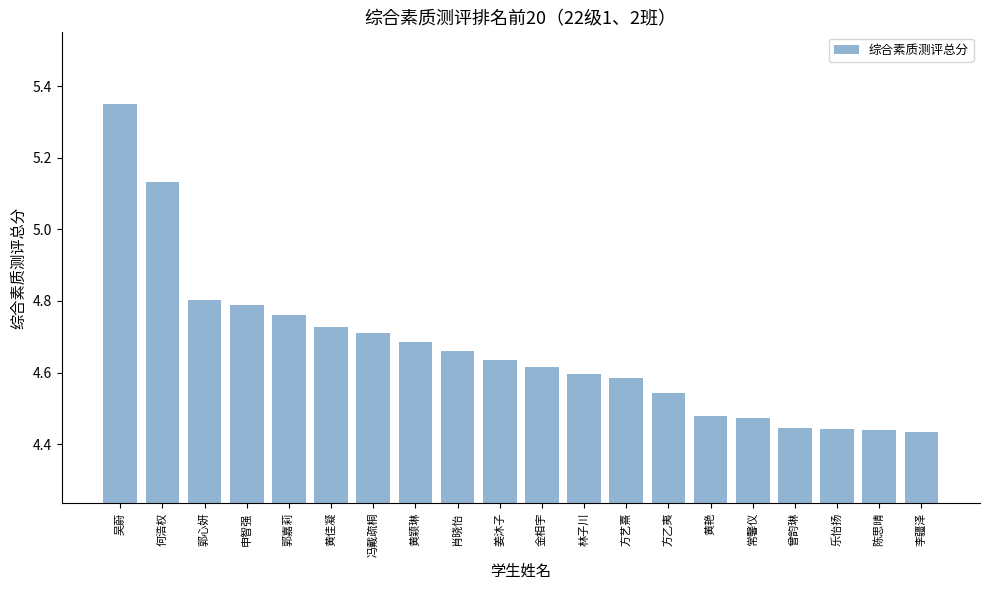

What position from the right is 黄艳?

6